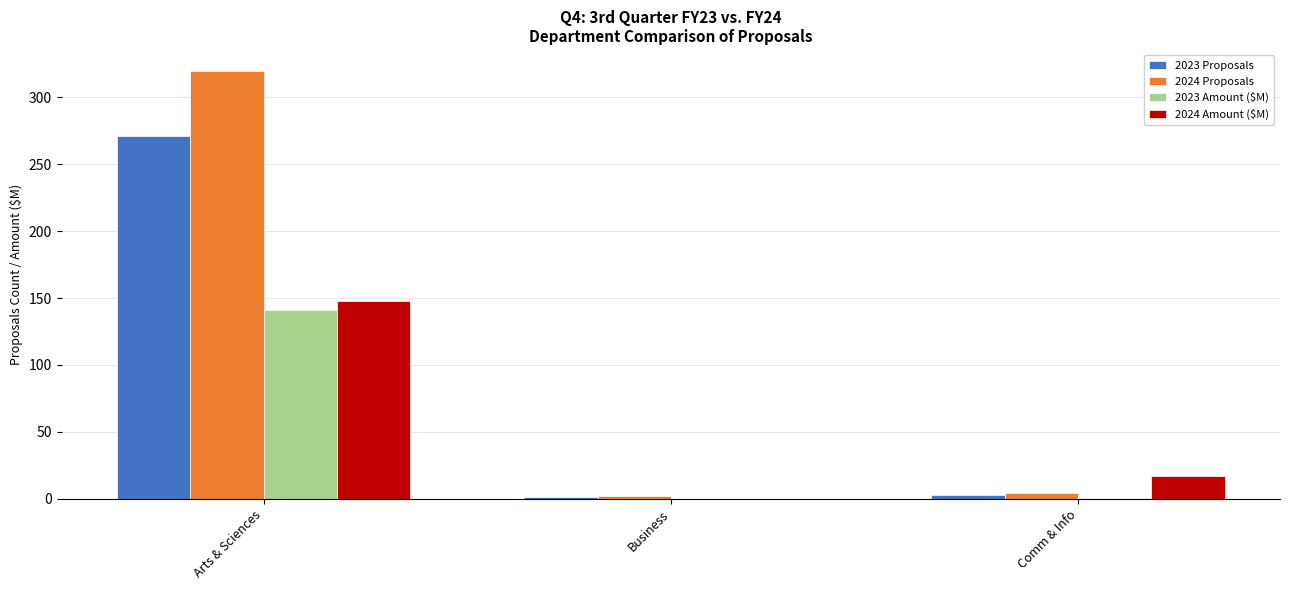

What is the total value across all series at Comm & Info?

23.9